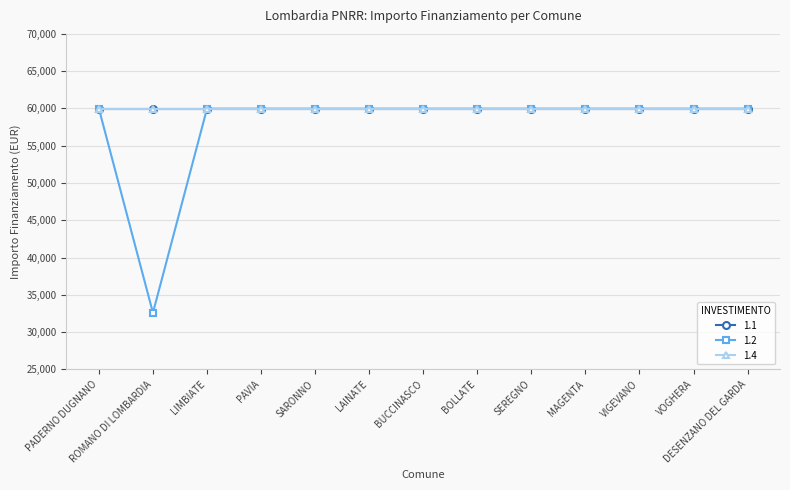

At ROMANO DI LOMBARDIA, list the series in order from largest to smallest.

1.1, 1.4, 1.2